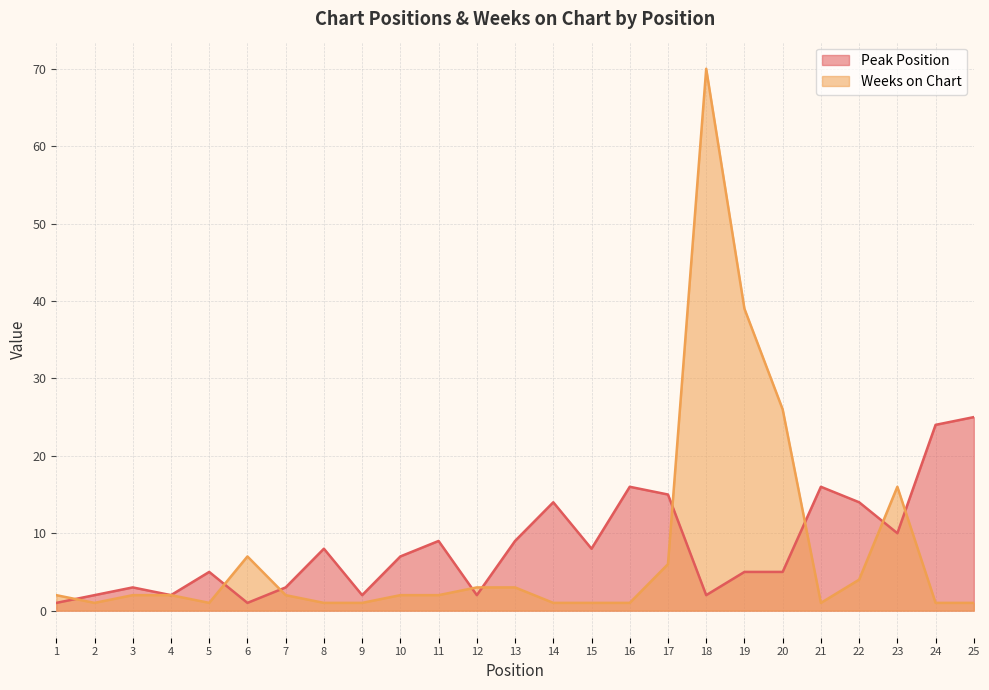

Where does the Peak Position series first go above 7?

8